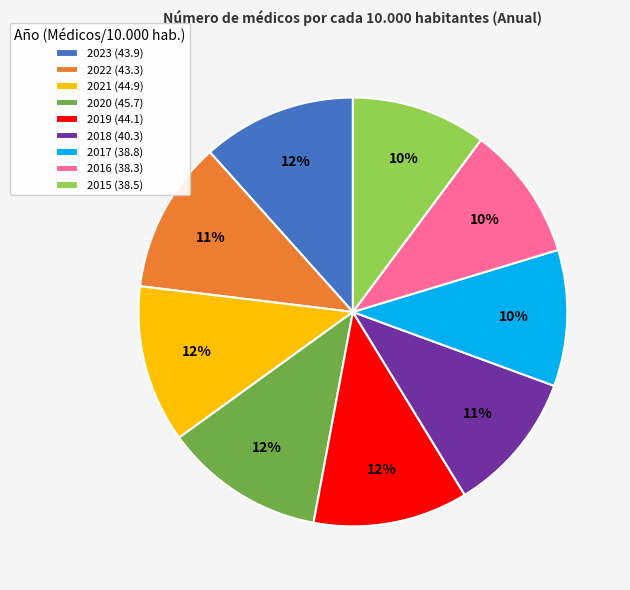

How many segments does this pie chart have?

9